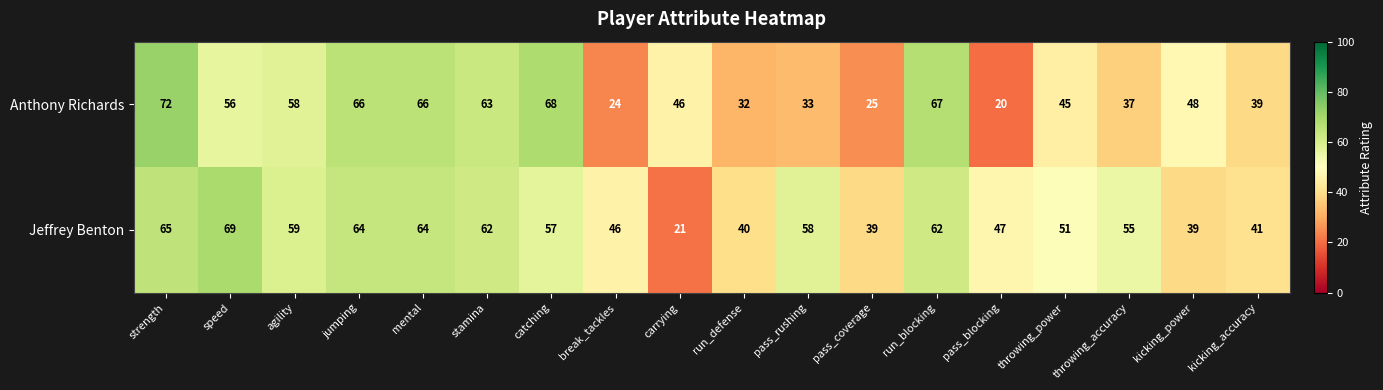

The value of Anthony Richards at run_defense is 44. True or false?

False